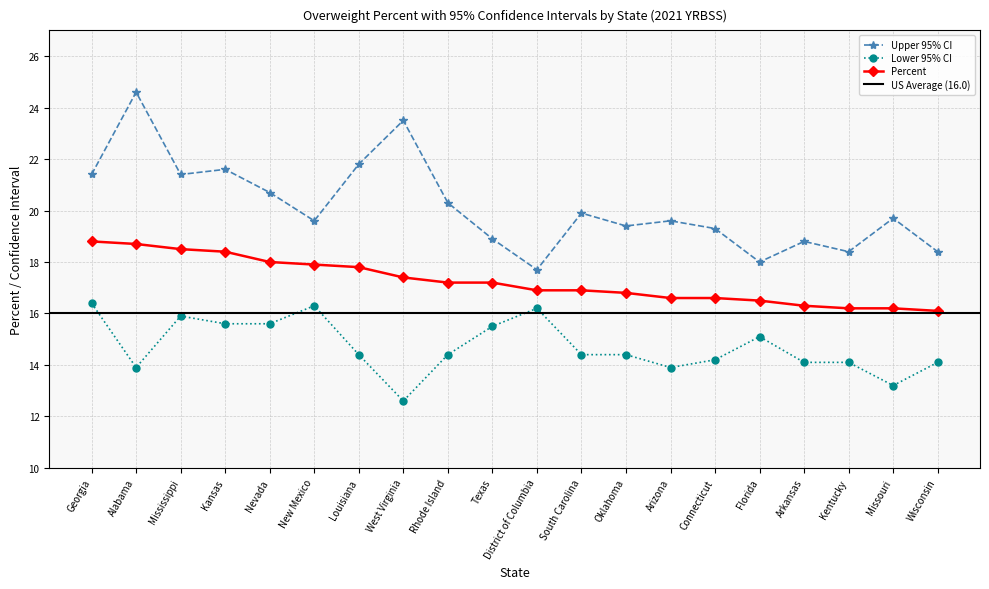

At which category is the sum across all series the highest?

Alabama